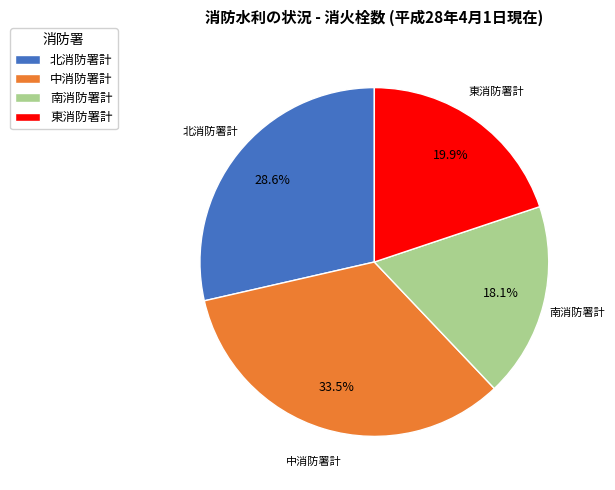

Approximately how many times larger is the value at 北消防署計 compared to 中消防署計?

0.9